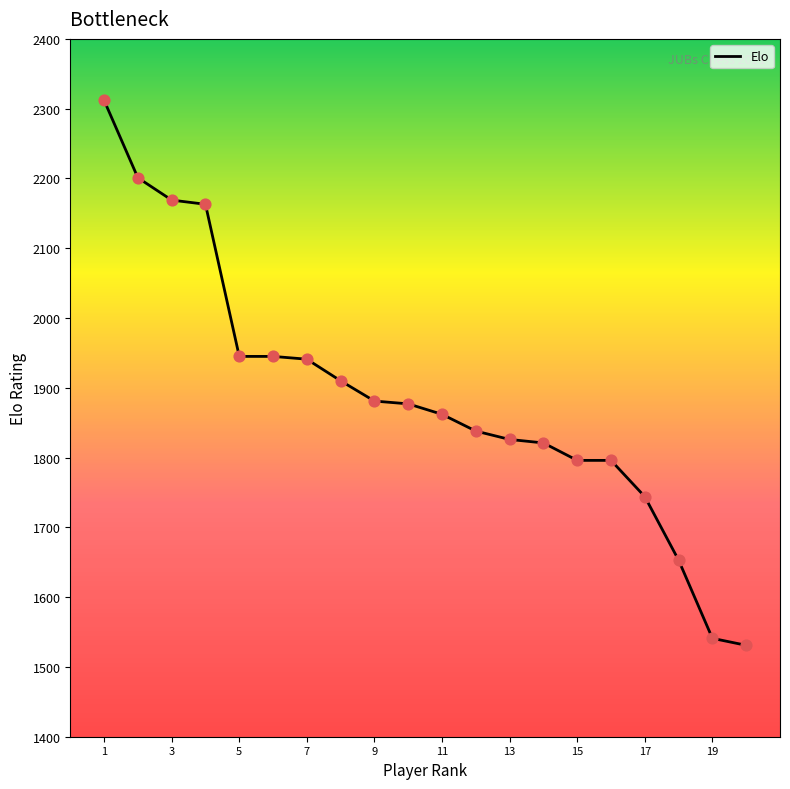

What is the maximum value shown in the chart?

2312